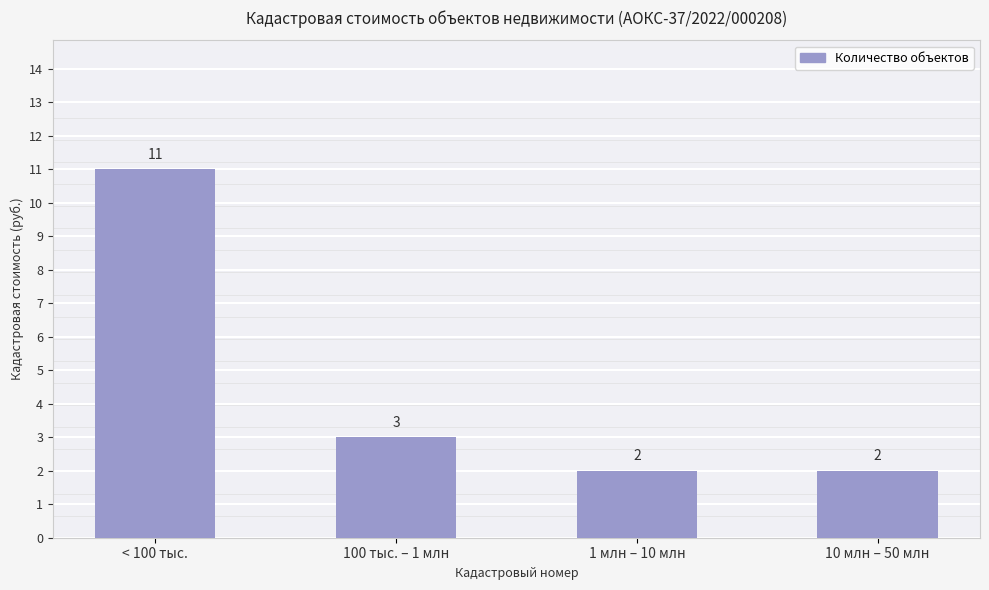

What is the difference between the second highest and second lowest values?

1